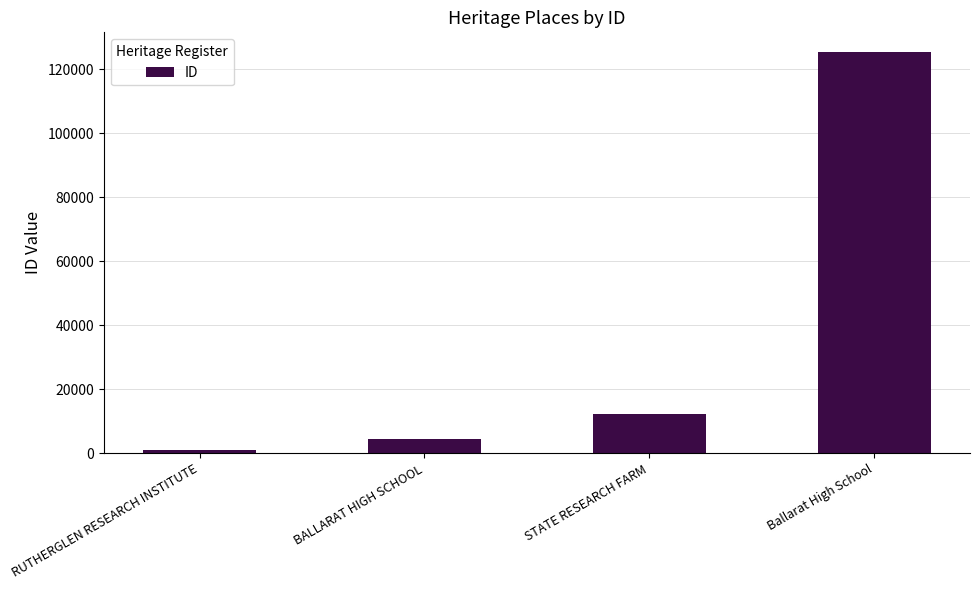

What is the change in value from RUTHERGLEN RESEARCH INSTITUTE to STATE RESEARCH FARM?

+11266